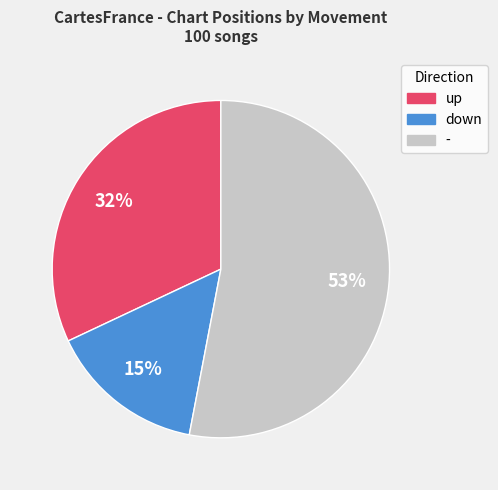

Count the number of slices in the pie.

3